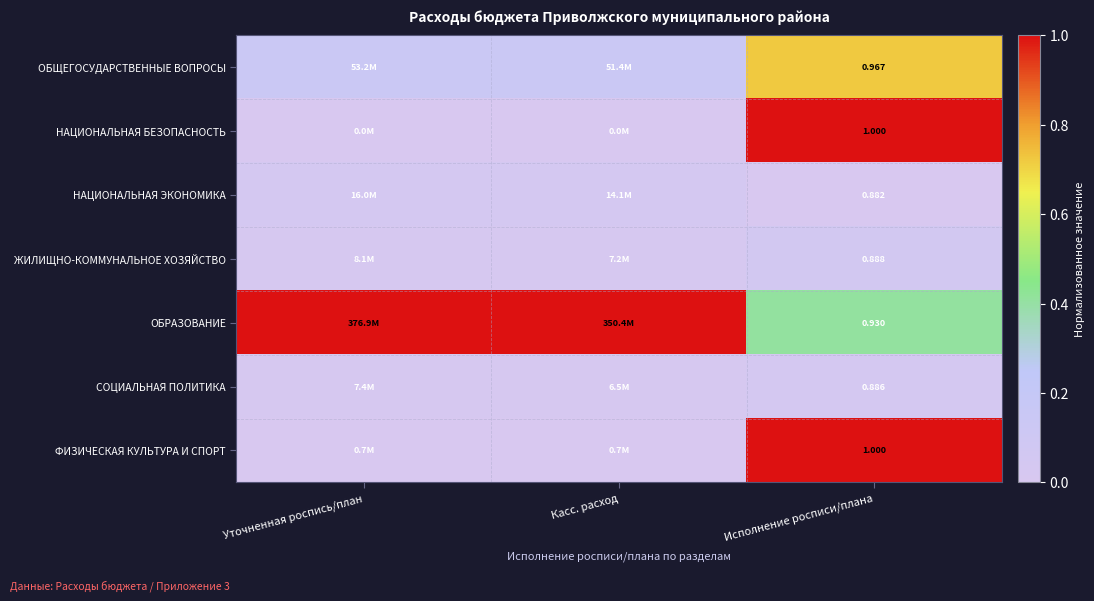

How many categories are shown in the chart?

3